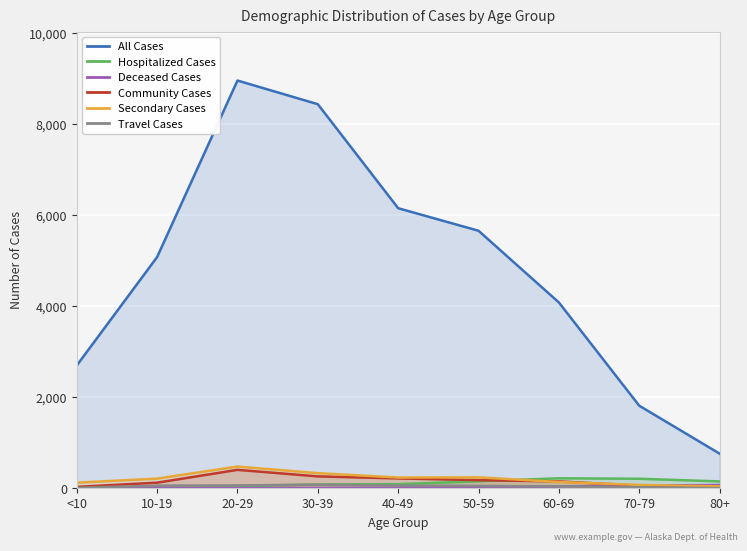

Where is the first local minimum for Hospitalized Cases?

10-19